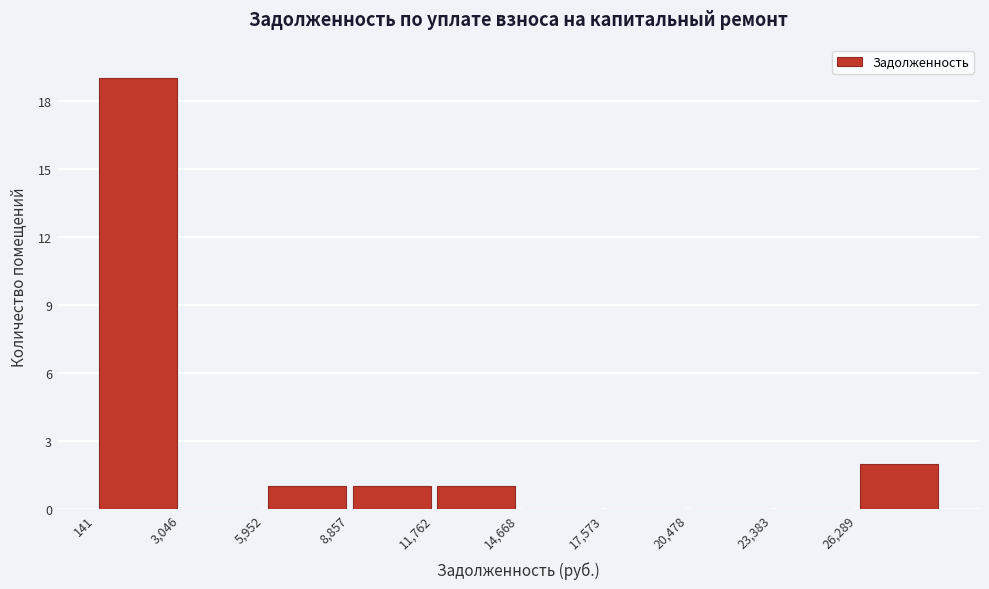

Which range on the x-axis has the tallest bar?

0 to 3000